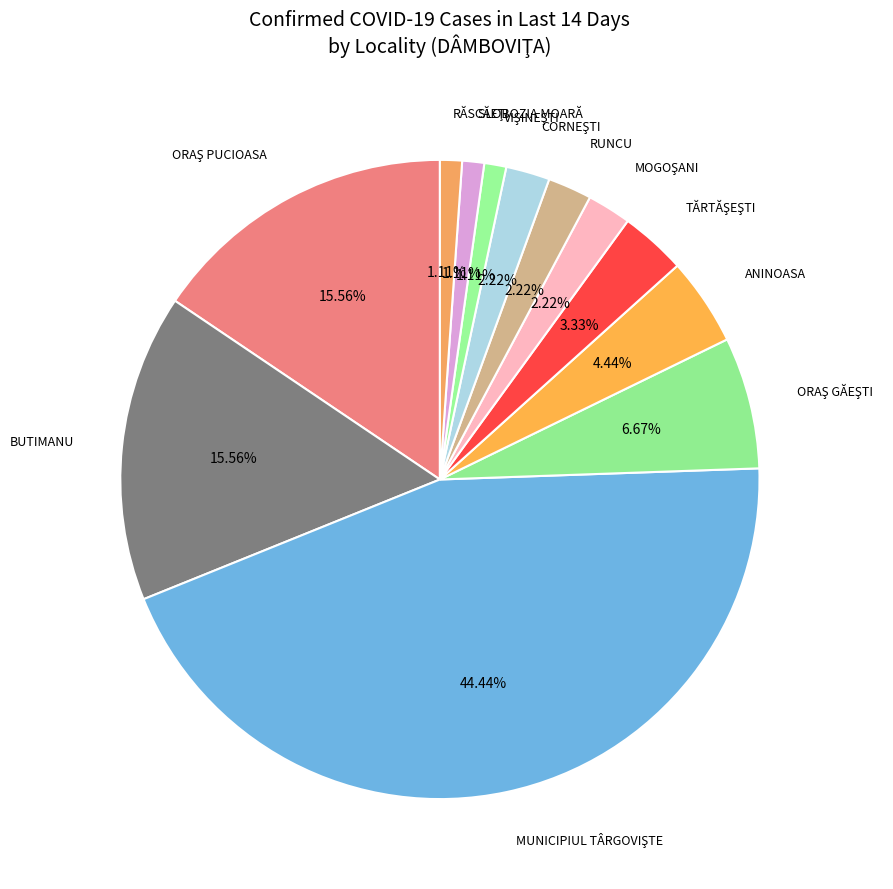

Between BUTIMANU and RUNCU, which is larger?

BUTIMANU